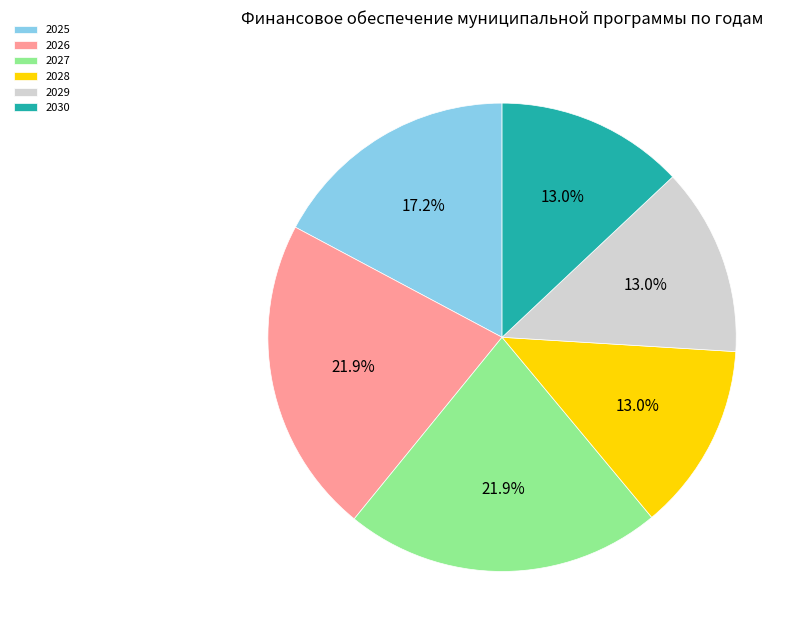

What percentage is NOT represented by 2026?

78.1%